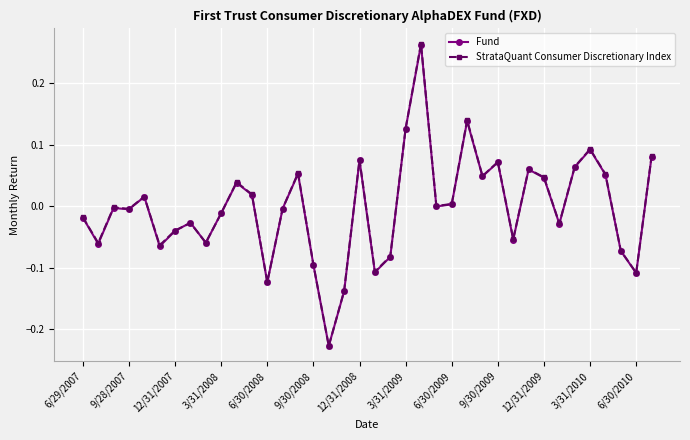

True or false: StrataQuant Consumer Discretionary Index has more than 1 interior local peaks.

True